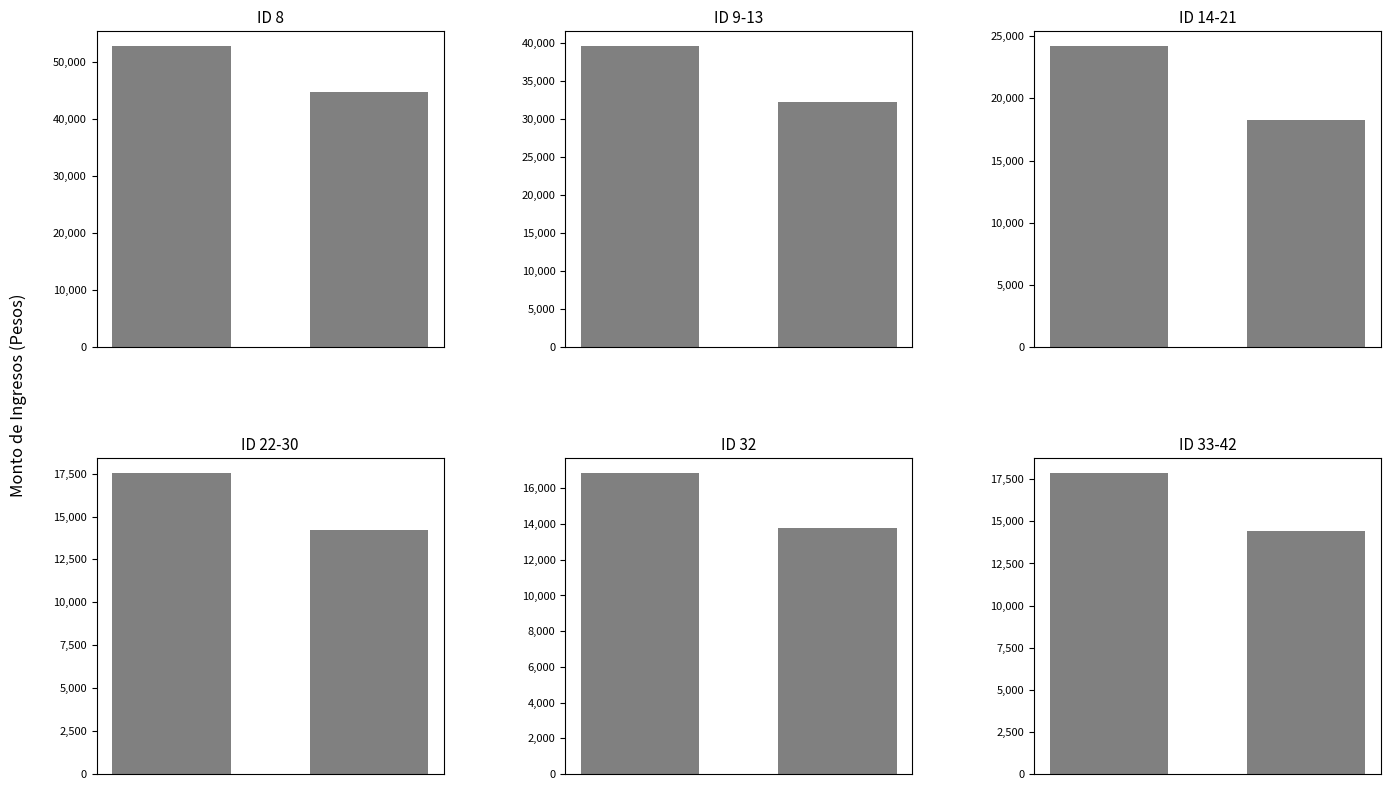

At ID 22-30, list the series in order from largest to smallest.

Monto bruto, Monto neto